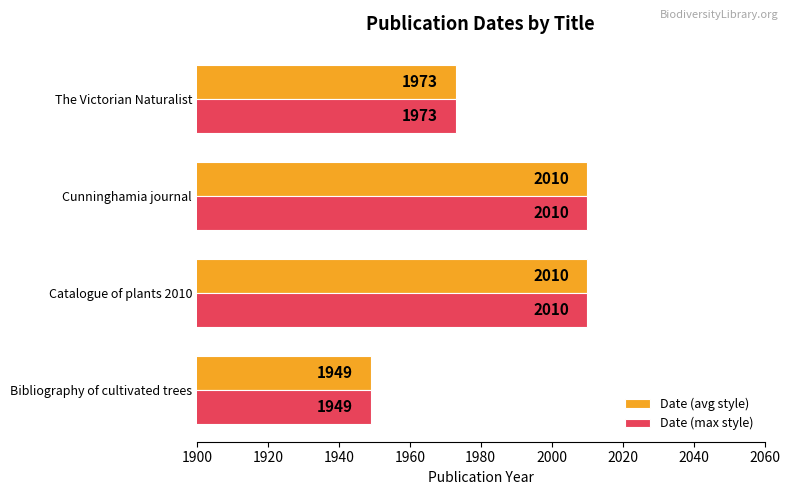

True or false: Date (max style) has a value of 412 at Catalogue of plants 2010.

False